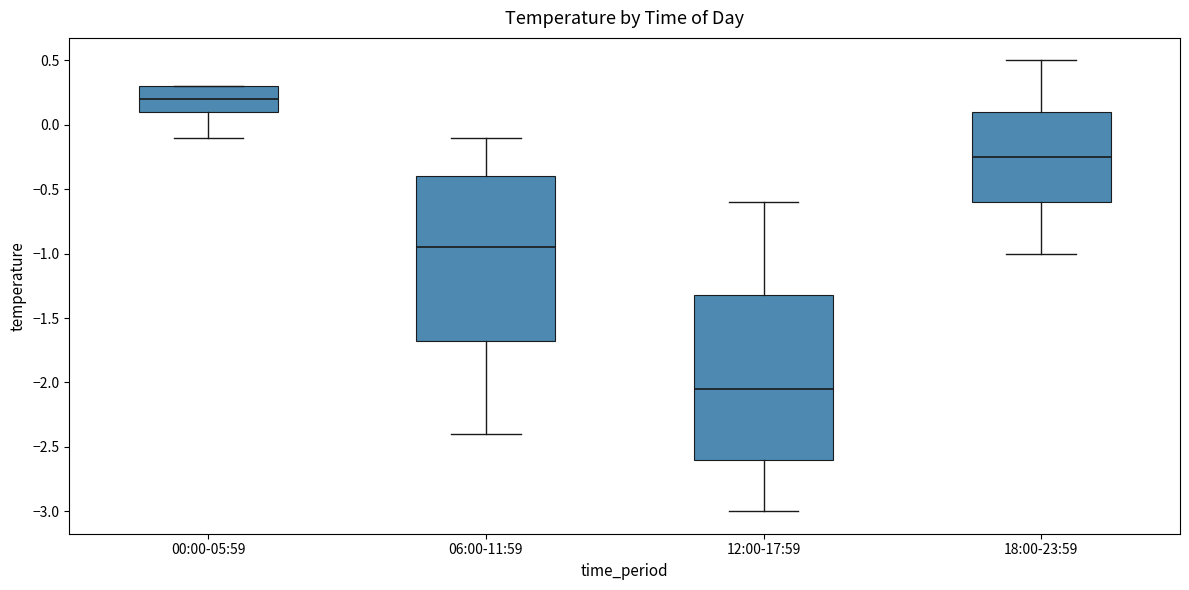

Where is the upper edge of the box for 18:00-23:59 on the y-axis? The values are not printed on the chart, so give them approximately, as read against the axis.

0.10